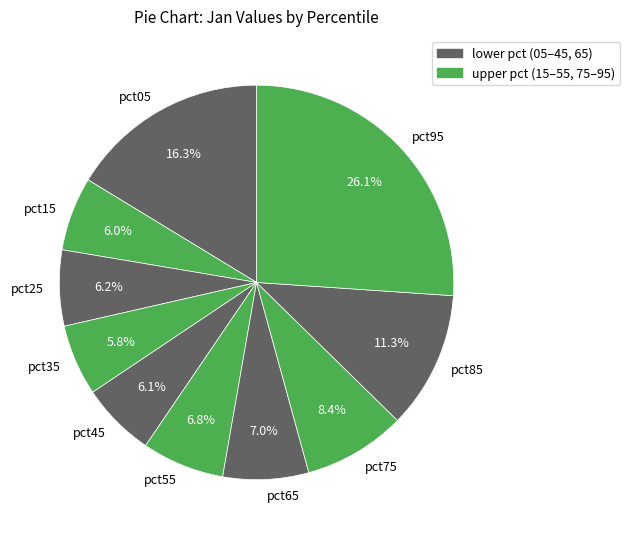

Is there any slice that represents more than half of the pie?

No